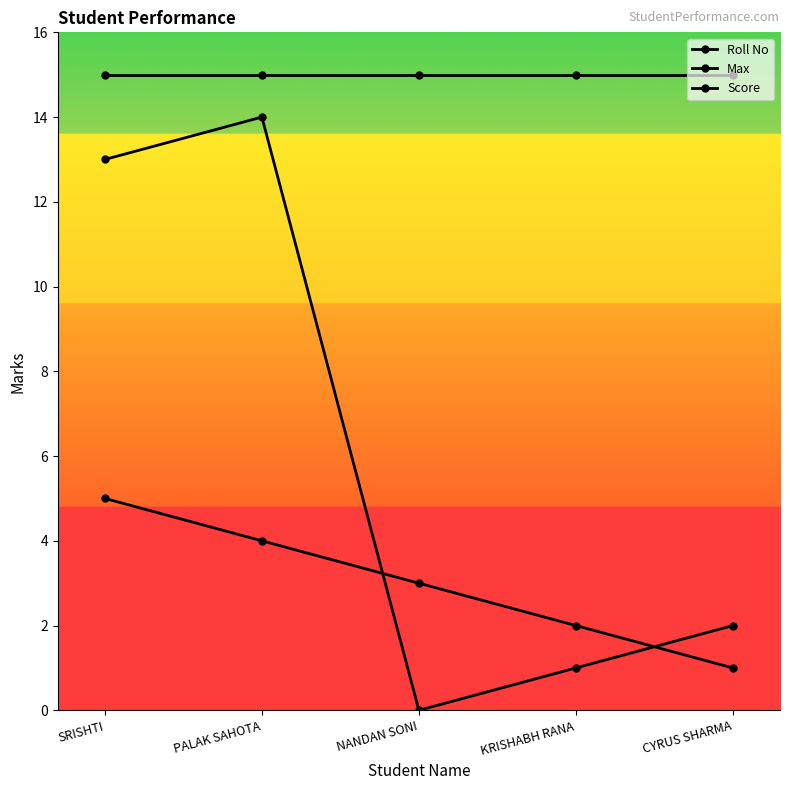

How many series are shown in this chart?

3